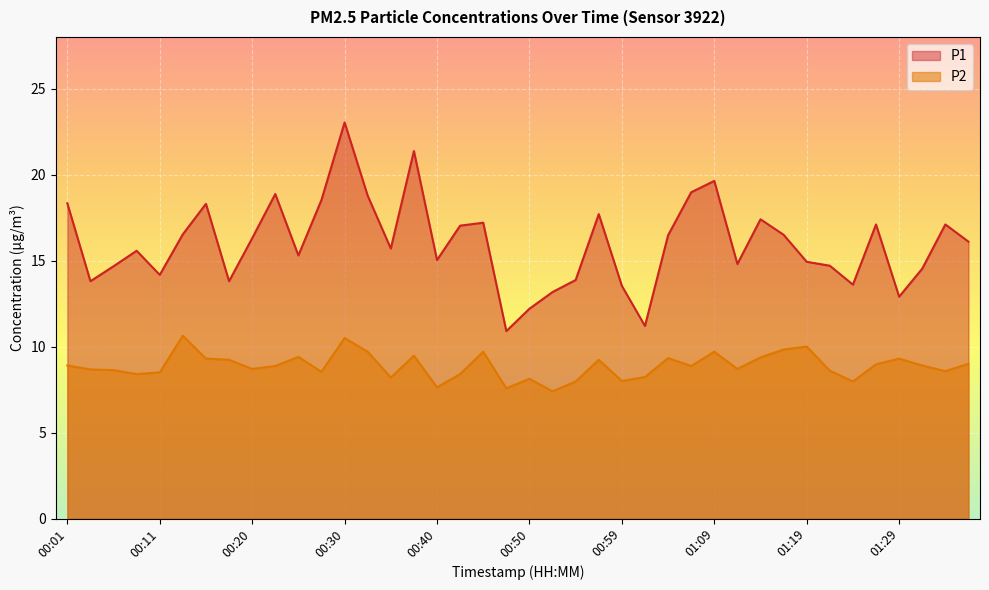

What is the label of the 27th point from the left?

01:04